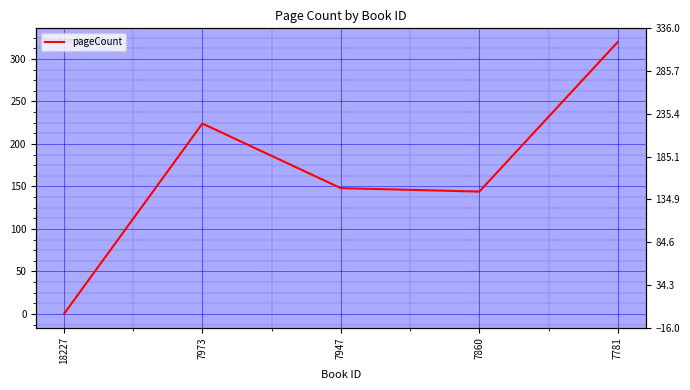

How many values are below 148?

2